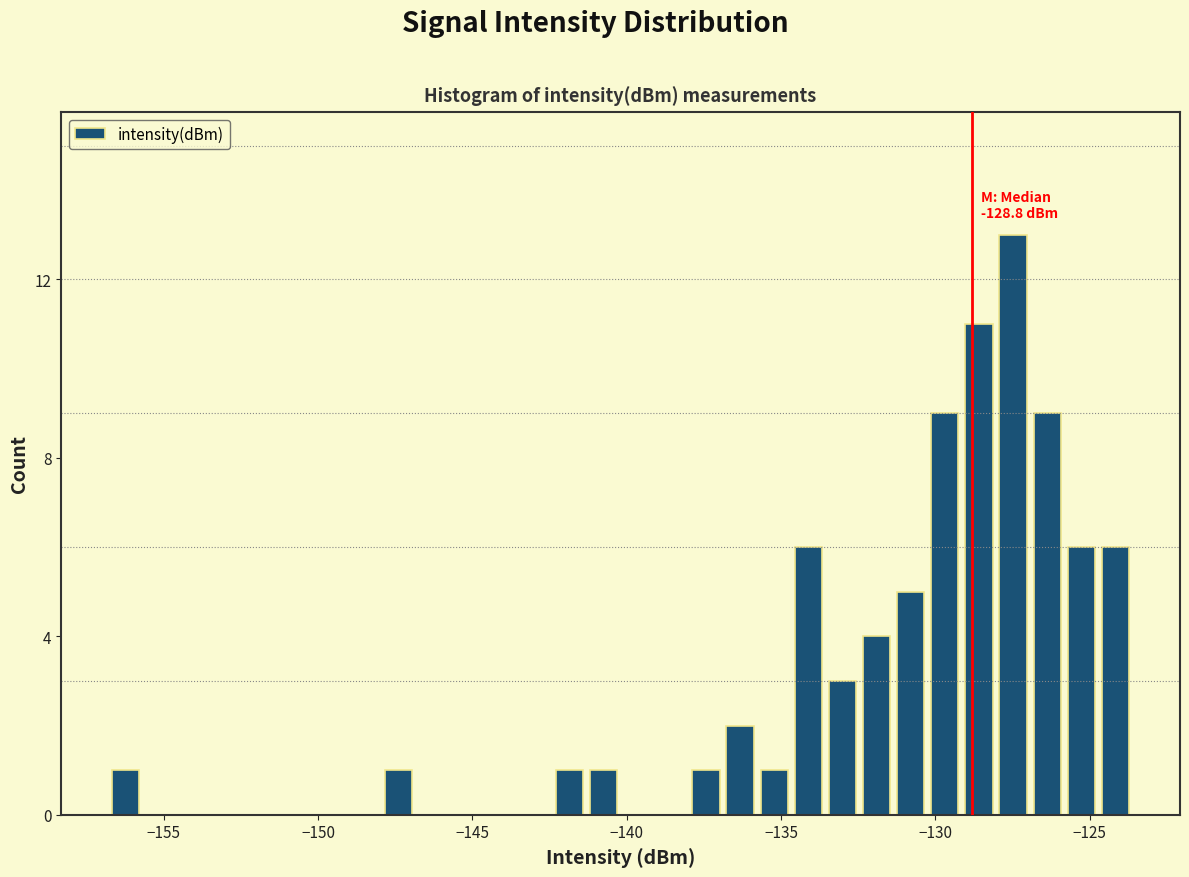

Around what value on the x-axis is the tallest bar? Give the approximate position of its centre, as read against the axis.

-127.5